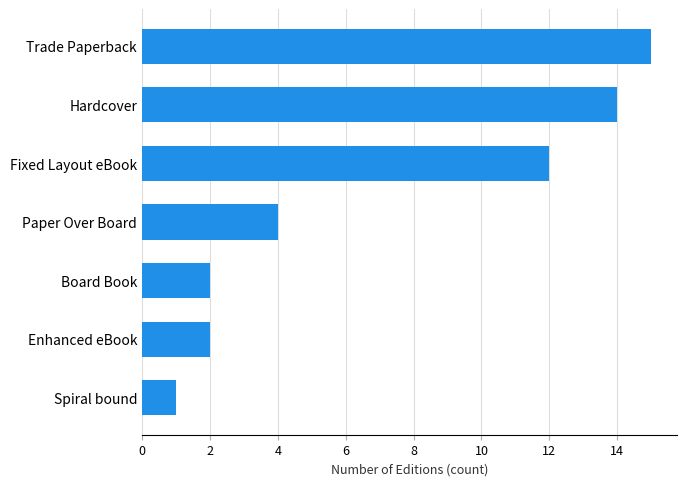

Which label corresponds to the largest value in the chart?

Trade Paperback